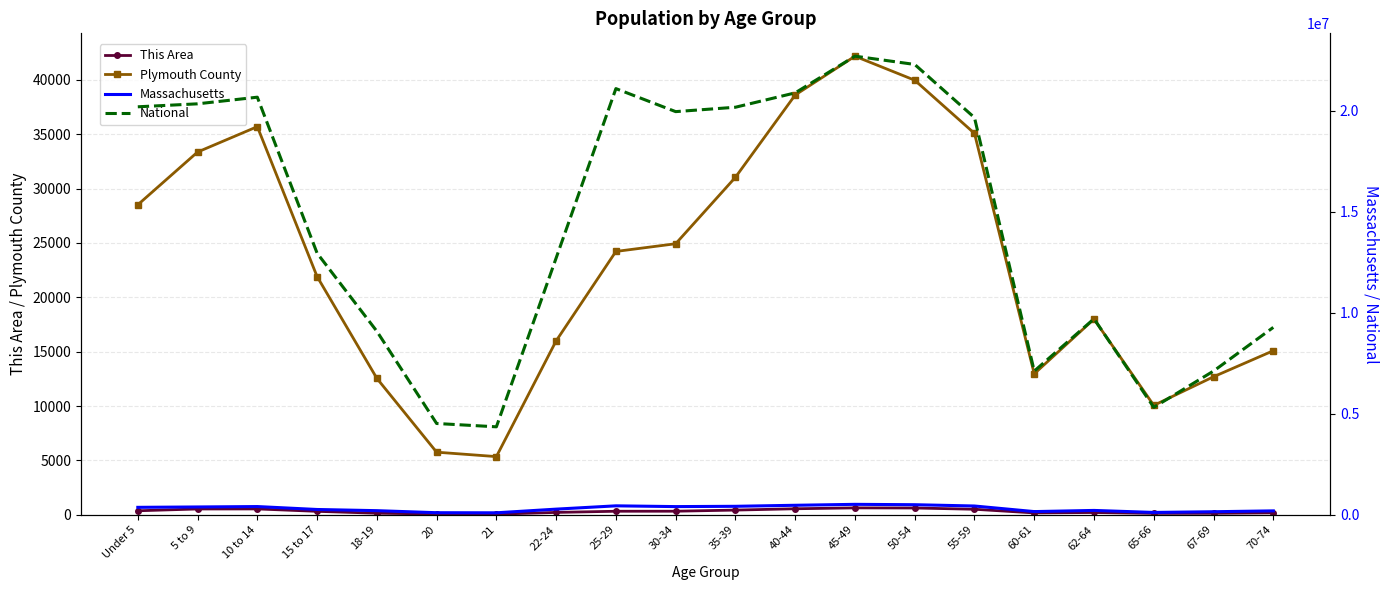

How many data points in National are less than 19664805?

10